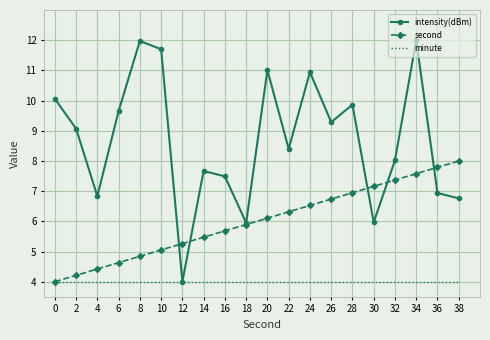

What value does the minute series have at 20?

4.0